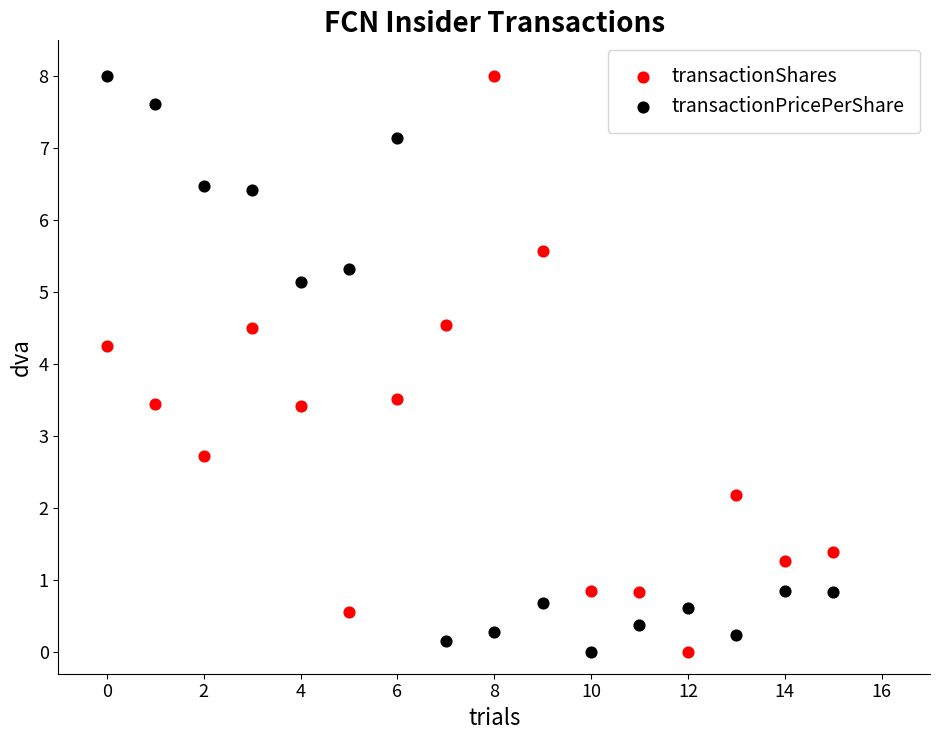

In the transactionPricePerShare series, what Y value is closest to 4?

5.1